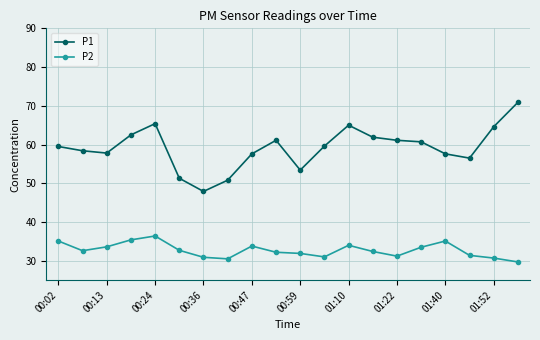

At how many categories does at least one series exceed 50?

19